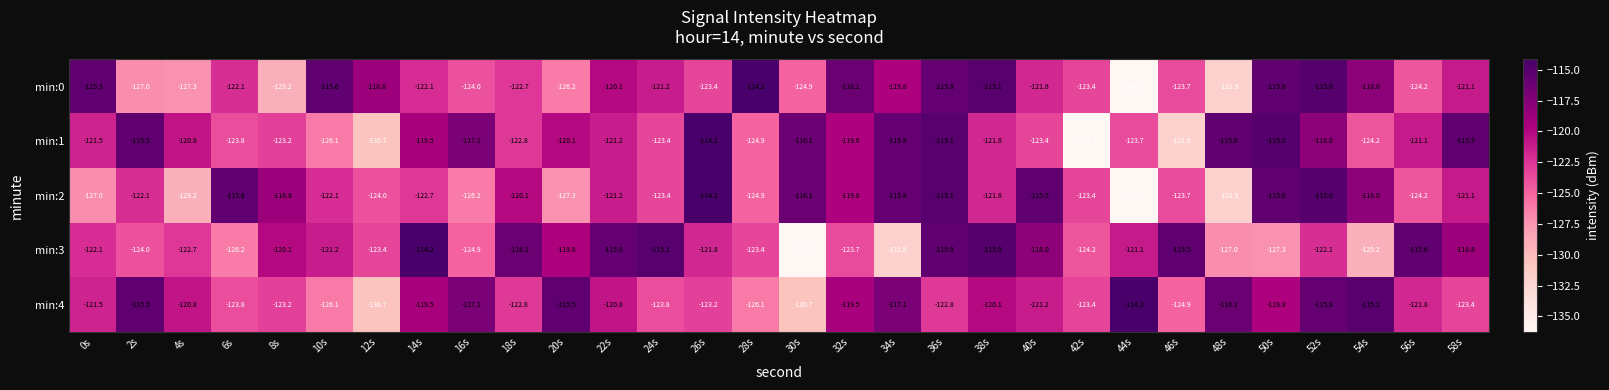

What is the total value across all series at 14s?

-598.0